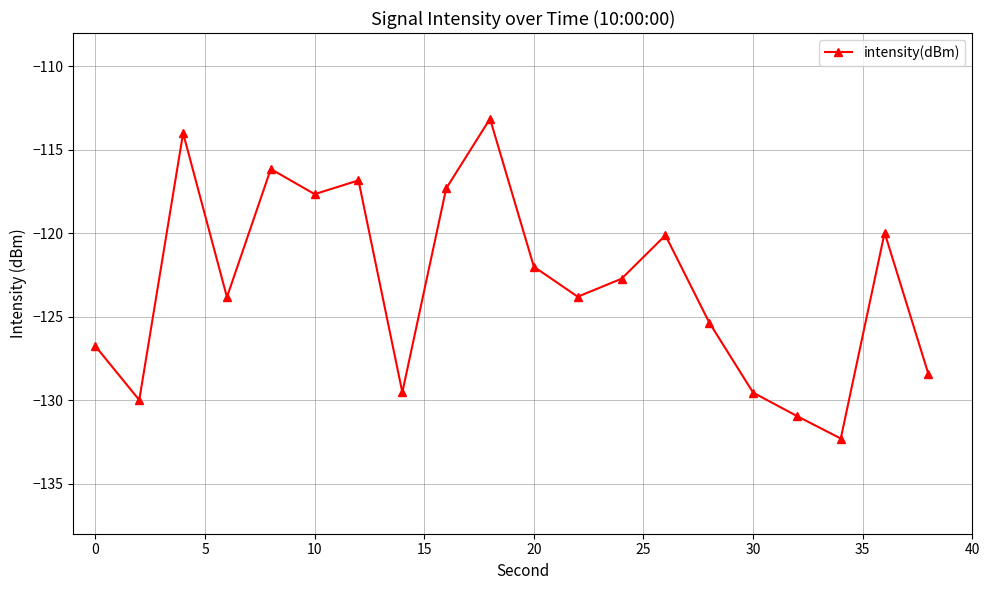

Count the number of data series in this chart.

1